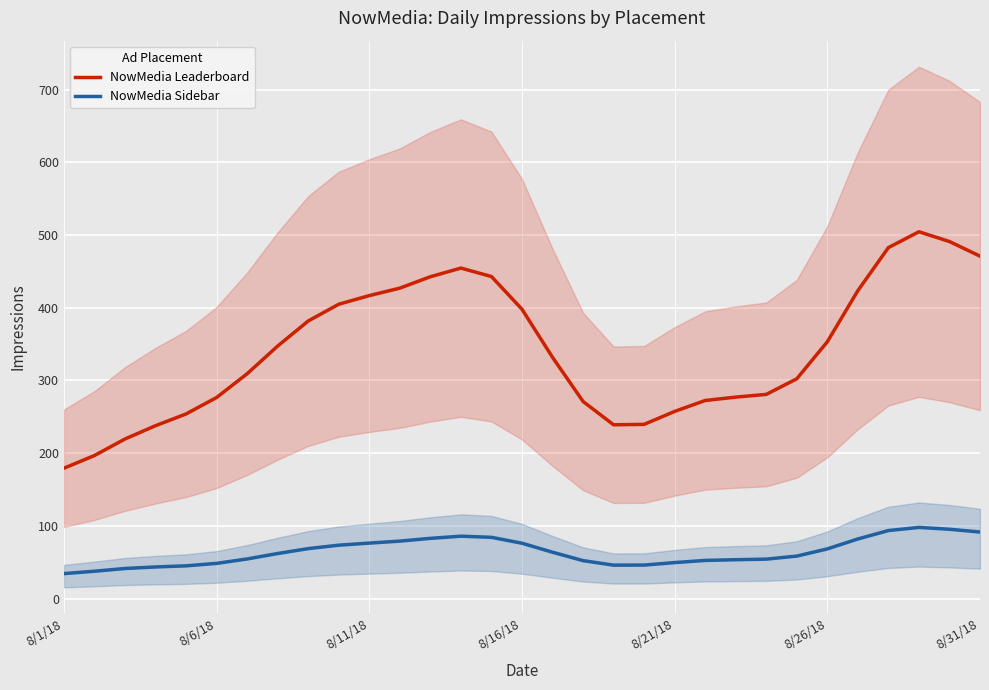

The value of NowMedia Leaderboard at 7 is 544.8. True or false?

False